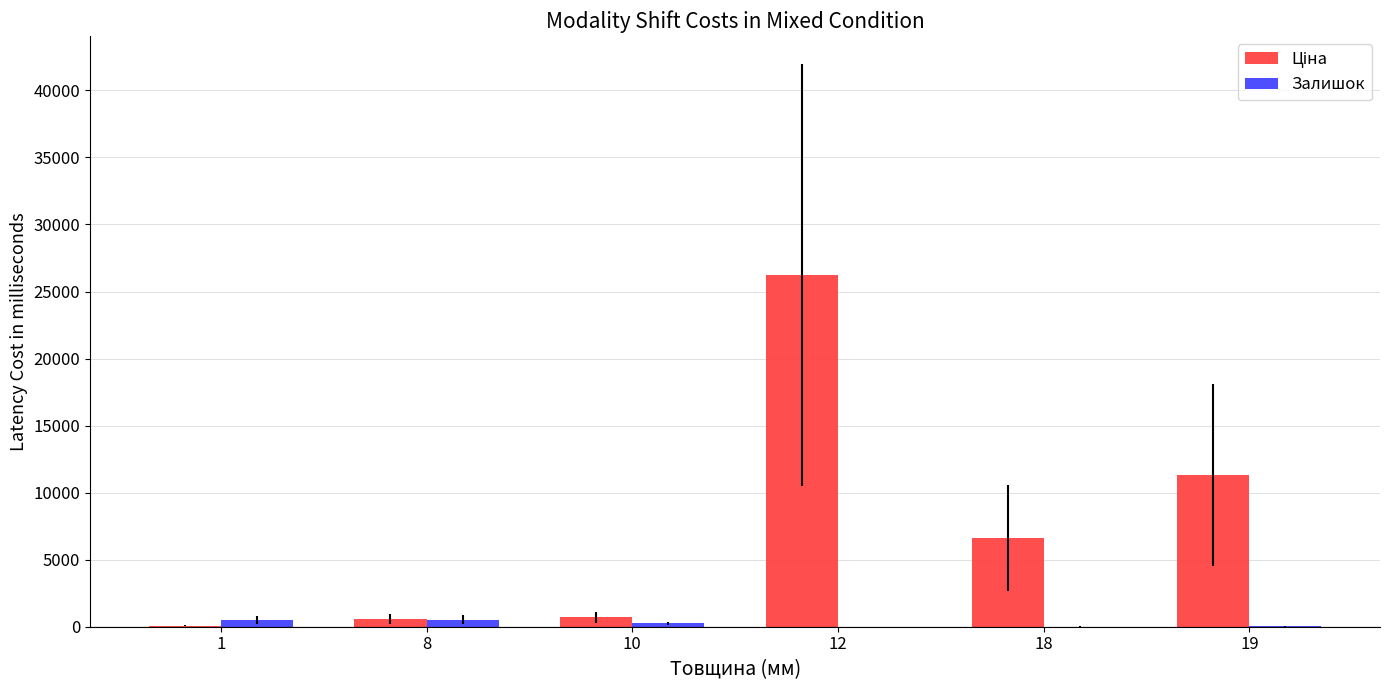

What is the total value across all series at 10?

942.1